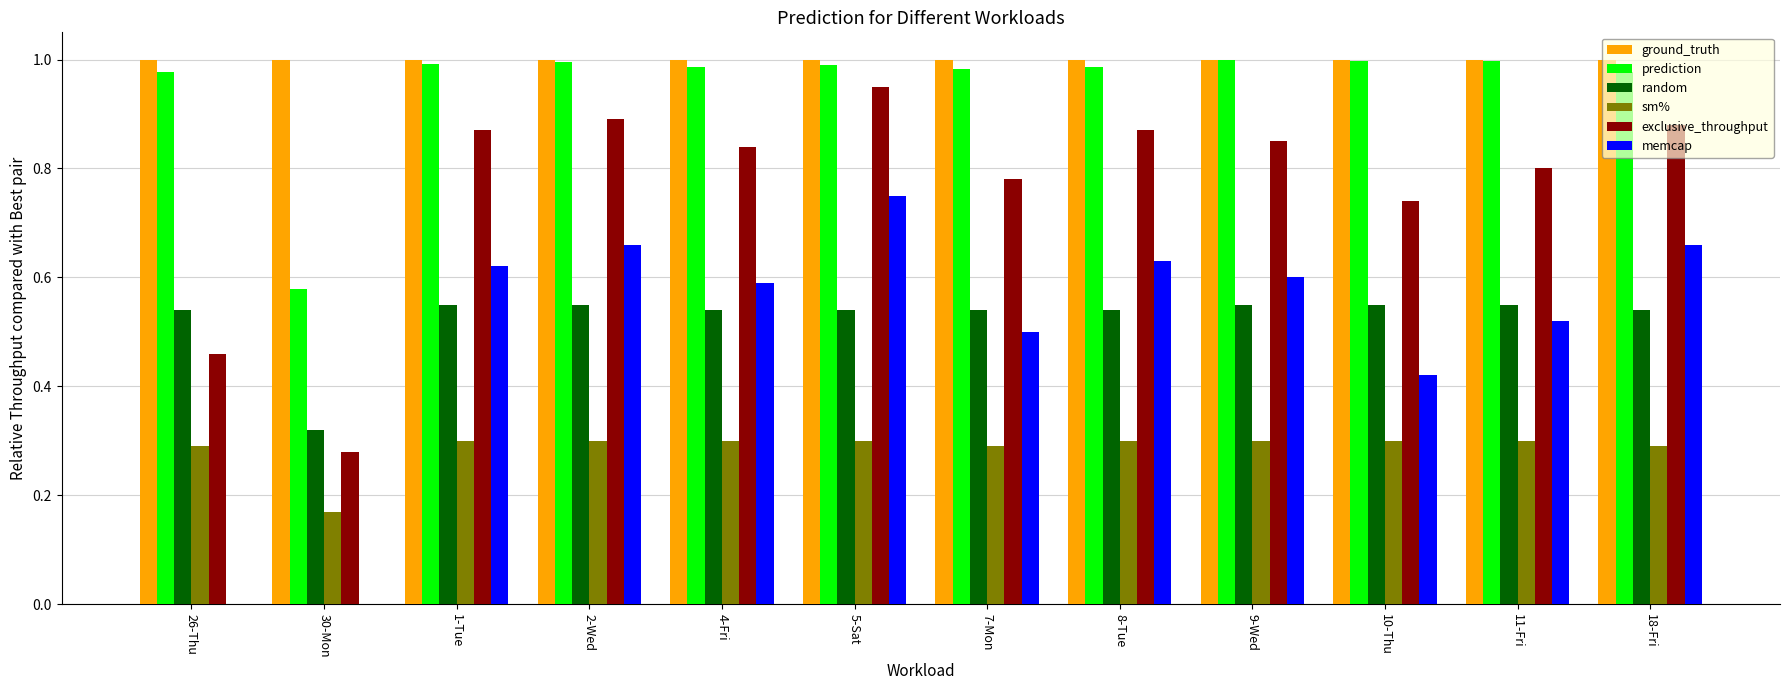

How many categories are shown in the chart?

12